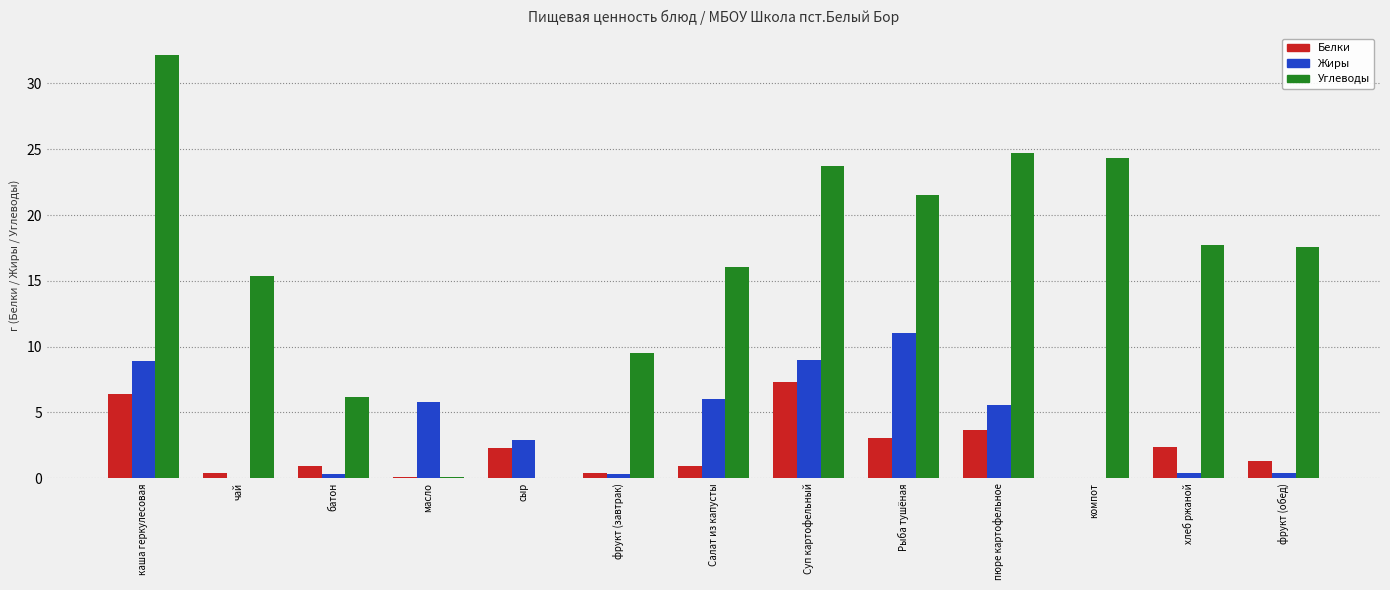

At which category does the chart reach its peak across all series?

каша геркулесовая